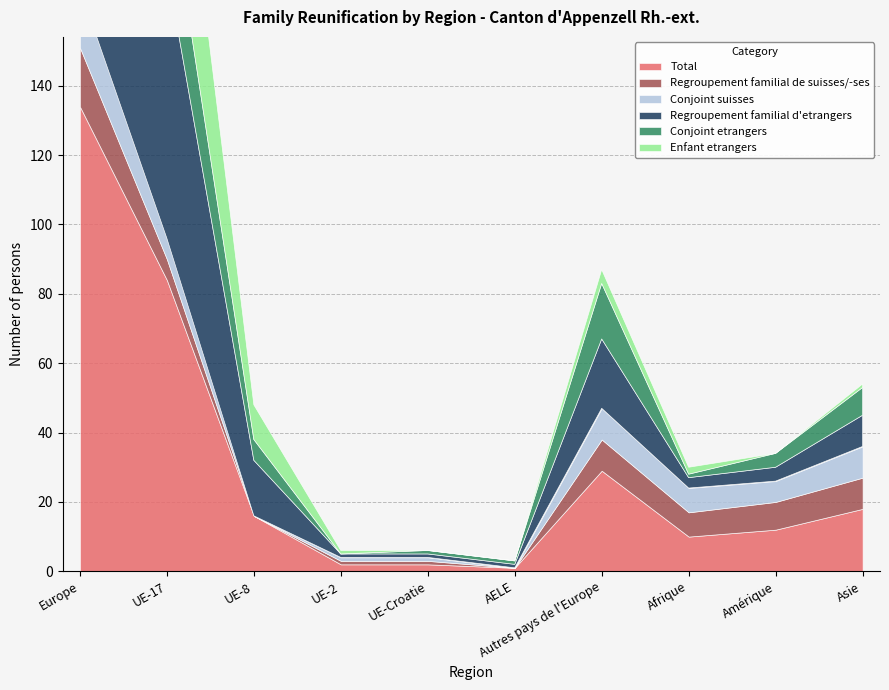

Which has a higher value, AELE or Amérique?

Amérique